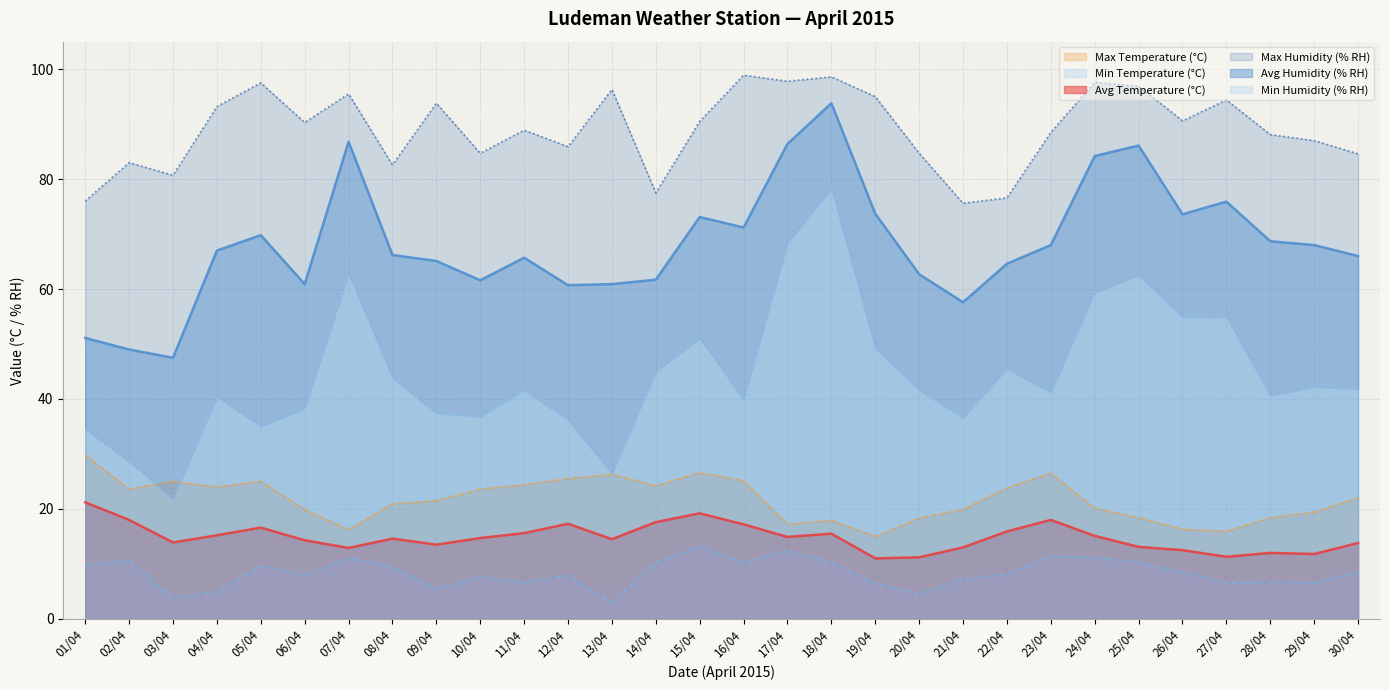

Reading left to right, list all the values displayed in this chart.

Avg Temperature (°C): 01/04=21.2	02/04=18.0	03/04=13.9	04/04=15.2	05/04=16.6	06/04=14.3	07/04=12.9	08/04=14.6	09/04=13.5	10/04=14.7	11/04=15.6	12/04=17.3	13/04=14.5	14/04=17.6	15/04=19.2	16/04=17.2	17/04=14.9	18/04=15.5	19/04=11.0	20/04=11.2	21/04=13.0	22/04=15.9	23/04=18.0	24/04=15.1	25/04=13.1	26/04=12.5	27/04=11.3	28/04=12.0	29/04=11.8	30/04=13.8
Min Temperature (°C): 01/04=9.7	02/04=10.7	03/04=3.8	04/04=4.9	05/04=9.6	06/04=8.0	07/04=11.0	08/04=9.5	09/04=5.5	10/04=7.6	11/04=6.6	12/04=7.9	13/04=3.0	14/04=10.2	15/04=13.2	16/04=10.2	17/04=12.4	18/04=10.3	19/04=6.4	20/04=4.5	21/04=7.2	22/04=8.1	23/04=11.4	24/04=11.1	25/04=10.3	26/04=8.5	27/04=6.5	28/04=6.7	29/04=6.6	30/04=8.5
Max Temperature (°C): 01/04=29.8	02/04=23.6	03/04=25.0	04/04=24.0	05/04=25.0	06/04=19.9	07/04=16.2	08/04=20.9	09/04=21.5	10/04=23.6	11/04=24.4	12/04=25.5	13/04=26.3	14/04=24.2	15/04=26.6	16/04=25.1	17/04=17.2	18/04=17.9	19/04=15.0	20/04=18.3	21/04=19.9	22/04=23.8	23/04=26.5	24/04=20.1	25/04=18.4	26/04=16.3	27/04=15.9	28/04=18.4	29/04=19.4	30/04=22.0
Avg Humidity (% RH): 01/04=51.1	02/04=49.0	03/04=47.5	04/04=67.0	05/04=69.8	06/04=60.9	07/04=86.8	08/04=66.2	09/04=65.1	10/04=61.6	11/04=65.7	12/04=60.7	13/04=60.9	14/04=61.7	15/04=73.1	16/04=71.2	17/04=86.4	18/04=93.8	19/04=73.7	20/04=62.7	21/04=57.6	22/04=64.6	23/04=68.0	24/04=84.2	25/04=86.1	26/04=73.6	27/04=75.9	28/04=68.7	29/04=68.0	30/04=66.0
Min Humidity (% RH): 01/04=34.5	02/04=28.6	03/04=21.8	04/04=40.4	05/04=35.0	06/04=38.3	07/04=62.8	08/04=43.8	09/04=37.4	10/04=36.8	11/04=41.6	12/04=36.2	13/04=26.4	14/04=44.9	15/04=51.0	16/04=39.9	17/04=68.4	18/04=78.2	19/04=49.2	20/04=41.6	21/04=36.6	22/04=45.5	23/04=41.2	24/04=59.4	25/04=62.5	26/04=54.9	27/04=54.9	28/04=40.6	29/04=42.2	30/04=41.8
Max Humidity (% RH): 01/04=76.0	02/04=83.0	03/04=80.7	04/04=93.2	05/04=97.5	06/04=90.3	07/04=95.5	08/04=82.6	09/04=93.8	10/04=84.7	11/04=88.9	12/04=85.9	13/04=96.3	14/04=77.5	15/04=90.5	16/04=98.9	17/04=97.8	18/04=98.6	19/04=95.0	20/04=84.7	21/04=75.6	22/04=76.6	23/04=88.5	24/04=97.6	25/04=96.9	26/04=90.6	27/04=94.4	28/04=88.1	29/04=87.0	30/04=84.6